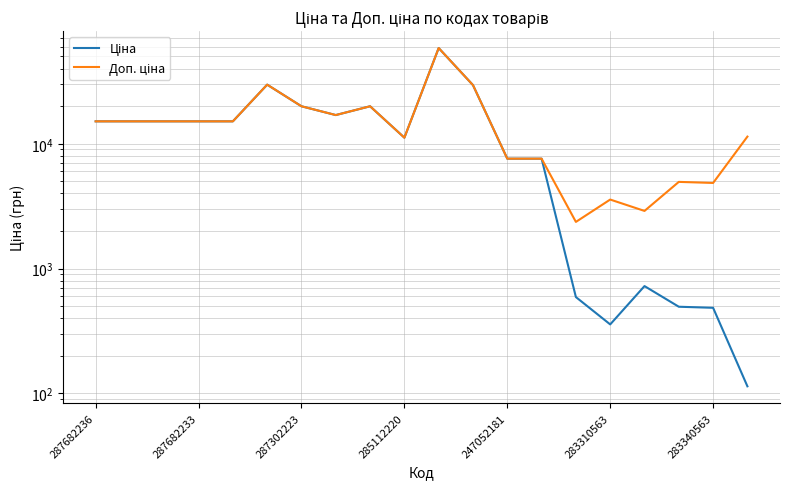

What is the total value across all series at 287682236?

30240.0